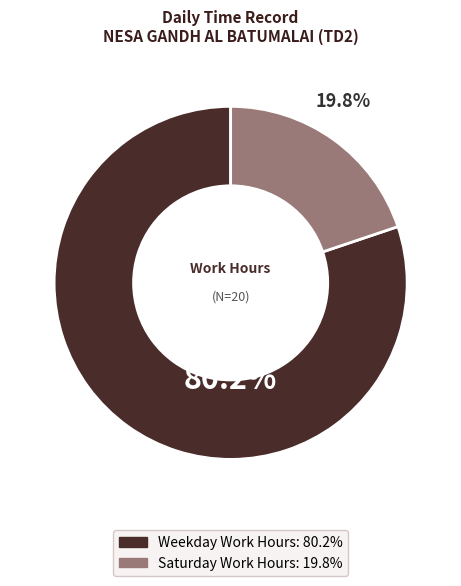

Does any single category account for the majority?

Yes